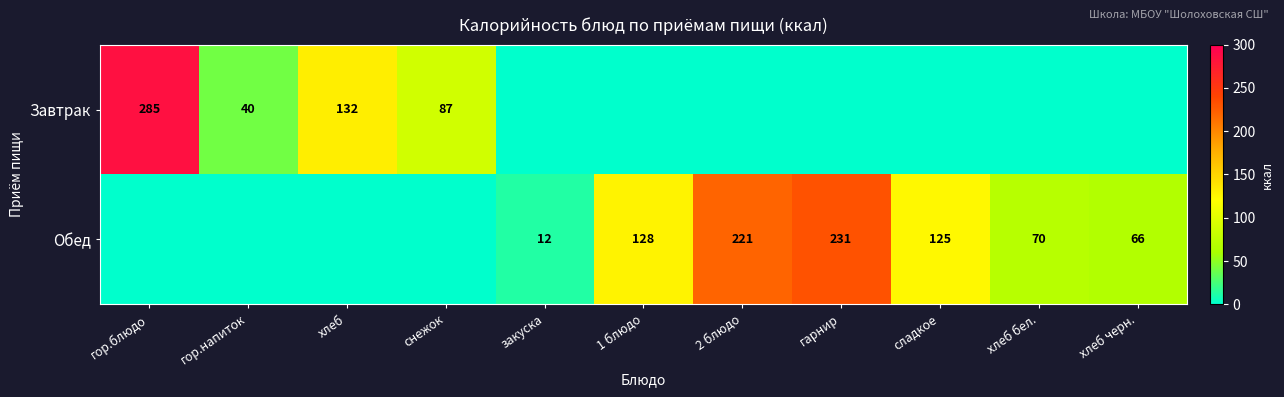

The value of Завтрак at хлеб is 132. True or false?

True